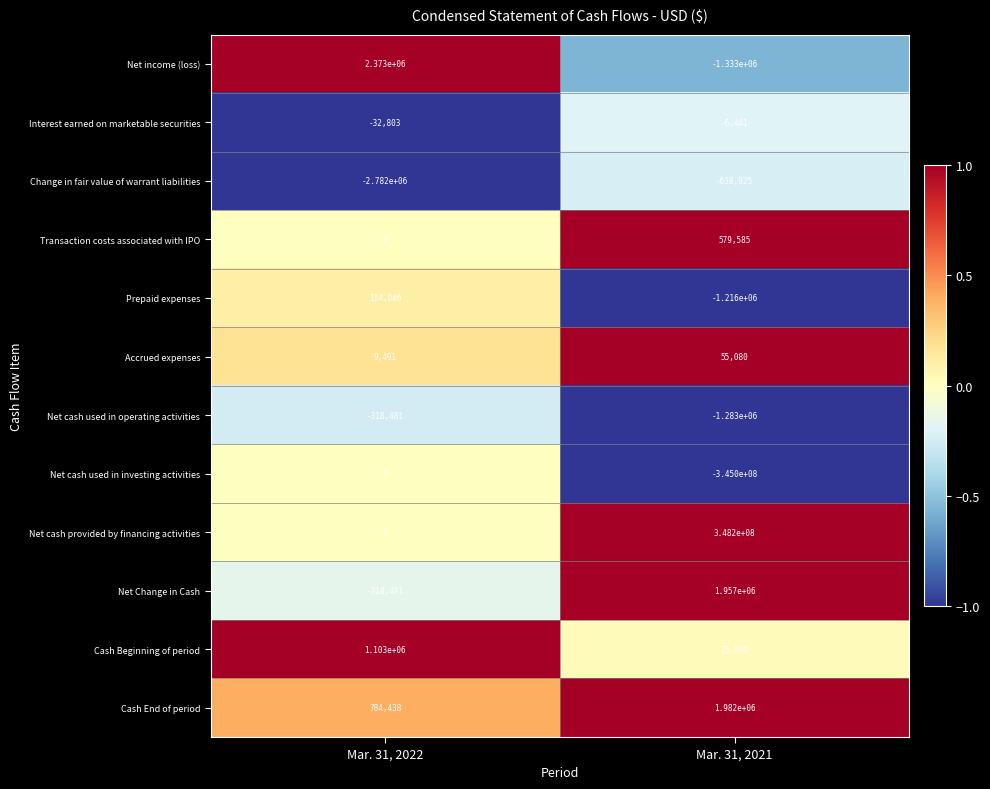

How many series are shown in this chart?

12